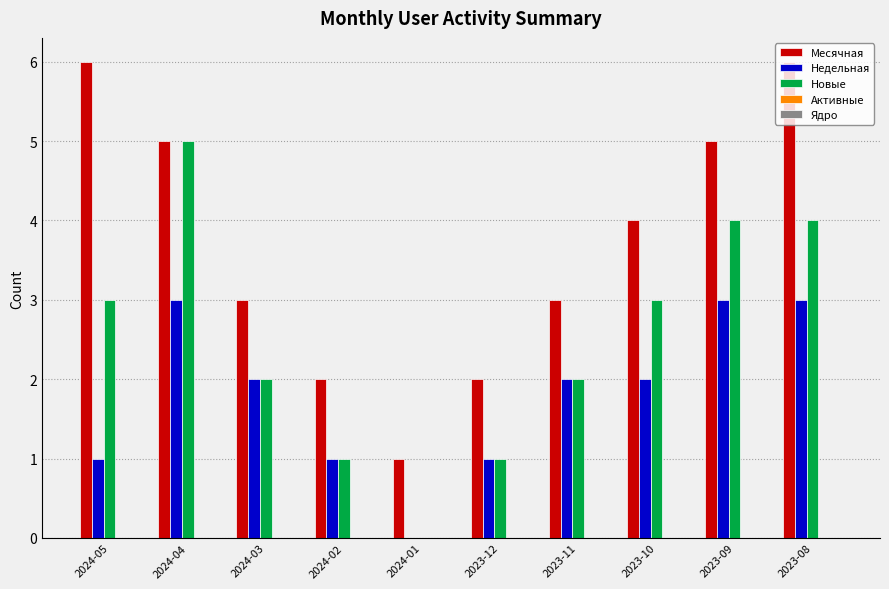

What is the sum of the Месячная values at 2024-04 and 2024-05?

11